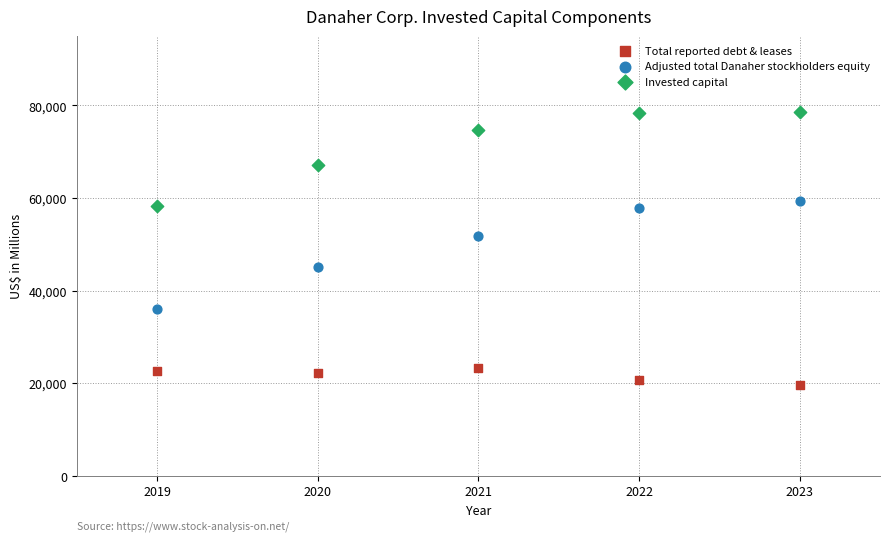

What are all the series names shown in the legend?

Total reported debt & leases, Adjusted total Danaher stockholders equity, Invested capital